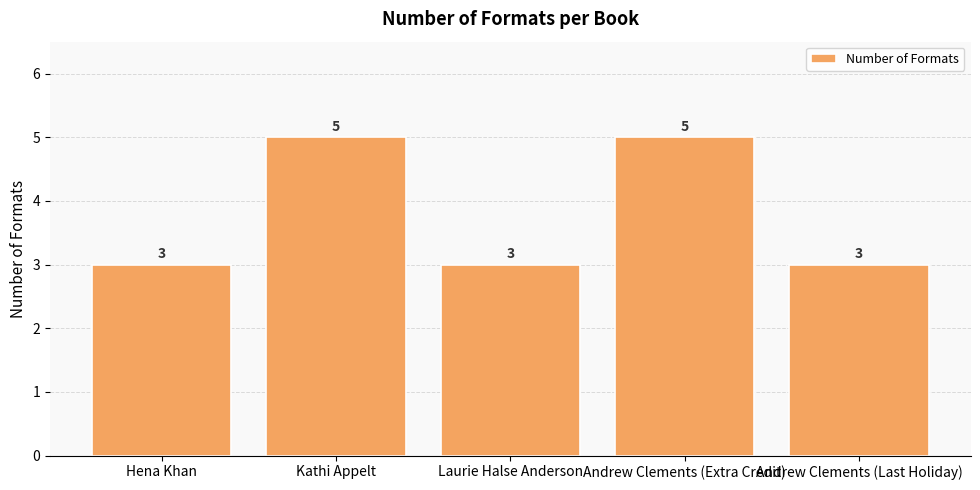

What is the approximate value at Laurie Halse Anderson?

3